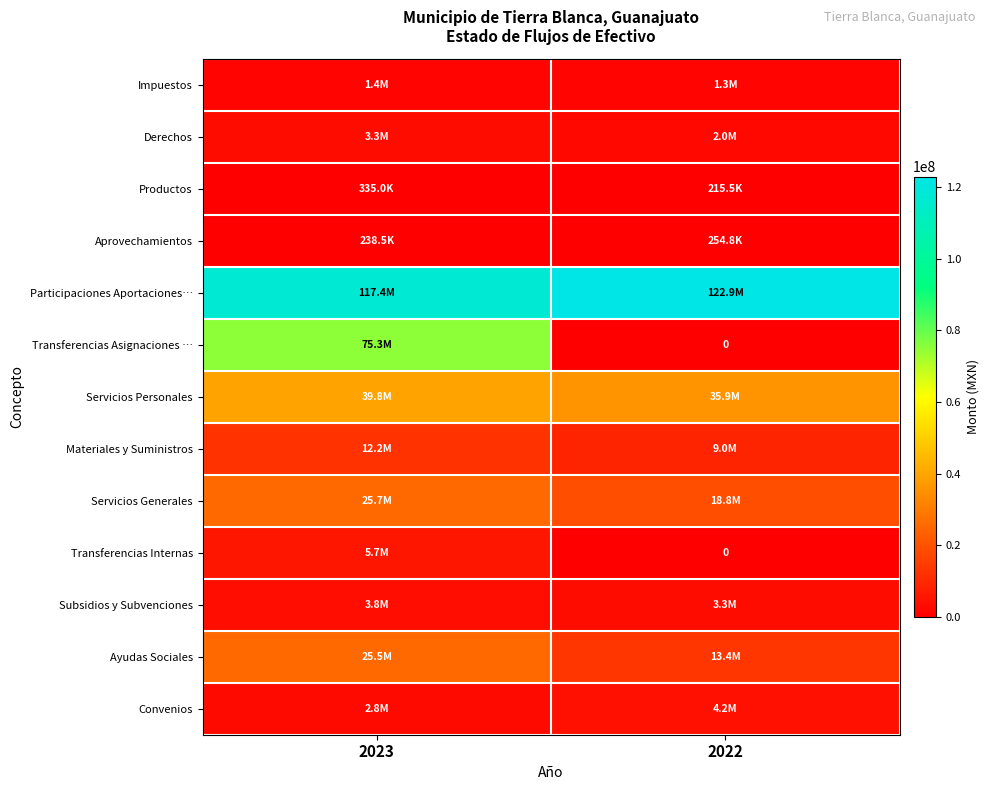

Read the Impuestos value at 2022.

1275153.6